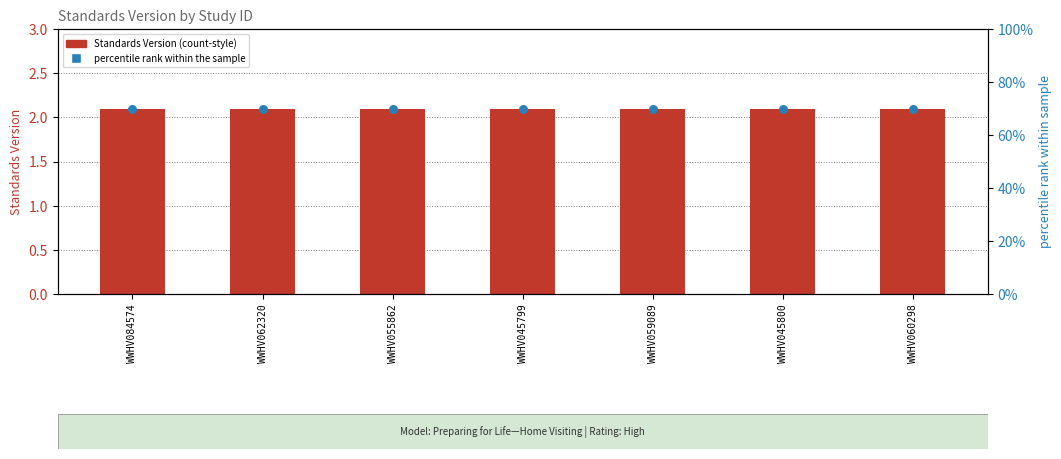

At how many categories does at least one series exceed 61?

7